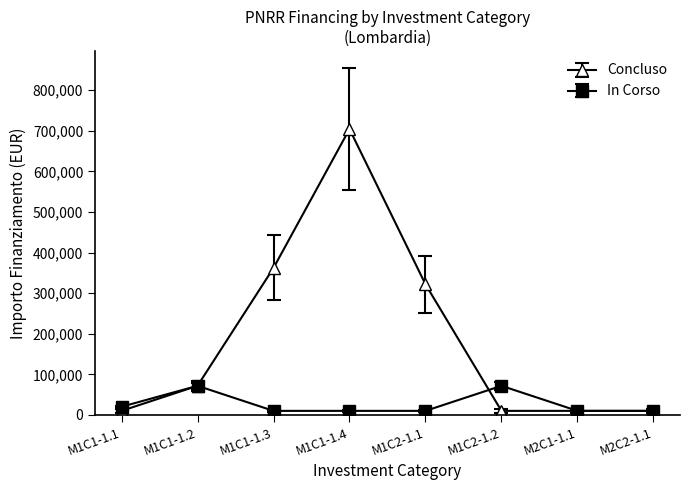

Which series has the largest range (max minus min)?

Concluso